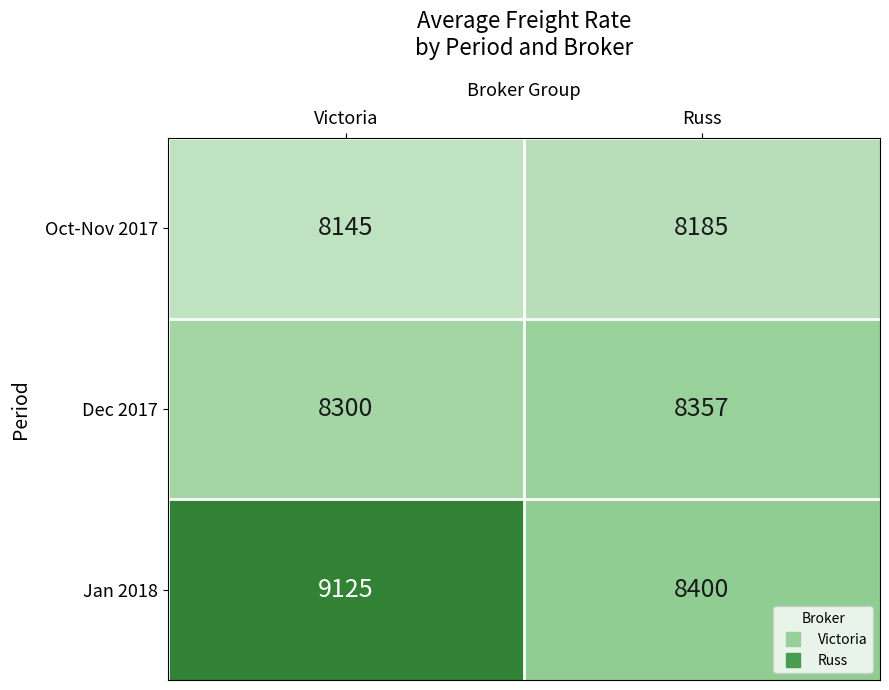

The Jan 2018 series shows 9125 at Victoria. True or false?

True